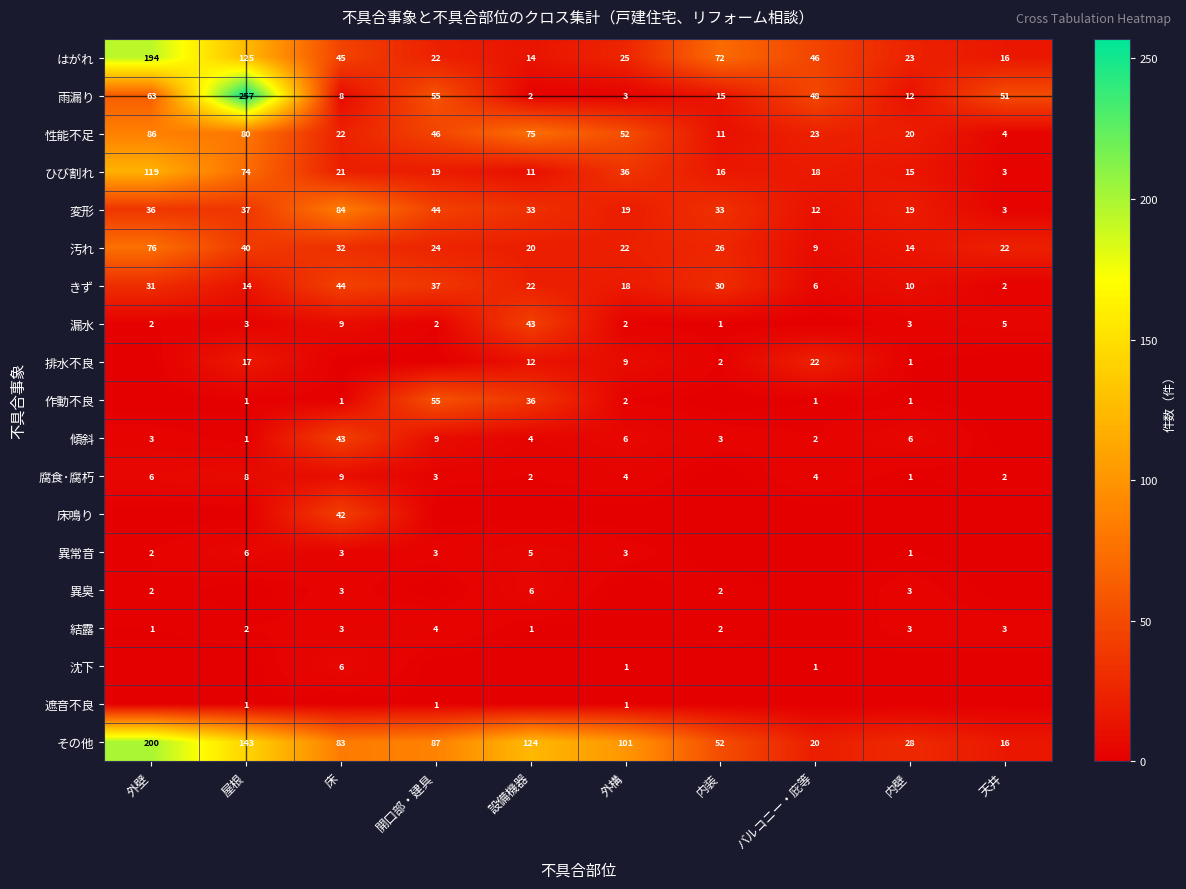

Is it true that 作動不良 equals 2 at 外構?

True